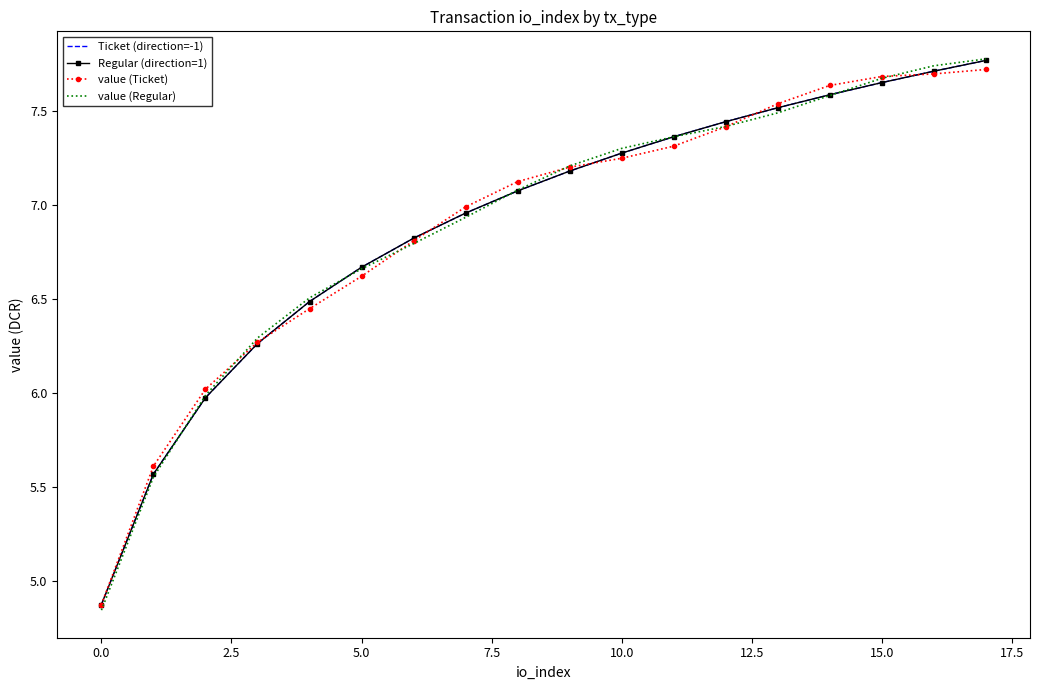

Reading left to right, transcribe all the data shown in this chart.

Ticket (direction=-1): 4.9	5.6	6.0	6.3	6.5	6.7	6.8	7.0	7.1	7.2	7.3	7.4	7.4	7.5	7.6	7.7	7.7	7.8
Regular (direction=1): 4.9	5.6	6.0	6.3	6.5	6.7	6.8	7.0	7.1	7.2	7.3	7.4	7.4	7.5	7.6	7.7	7.7	7.8
value (Ticket): 4.9	5.6	6.0	6.3	6.4	6.6	6.8	7.0	7.1	7.2	7.2	7.3	7.4	7.5	7.6	7.7	7.7	7.7
value (Regular): 4.8	5.6	6.0	6.3	6.5	6.7	6.8	6.9	7.1	7.2	7.3	7.4	7.4	7.5	7.6	7.7	7.7	7.8